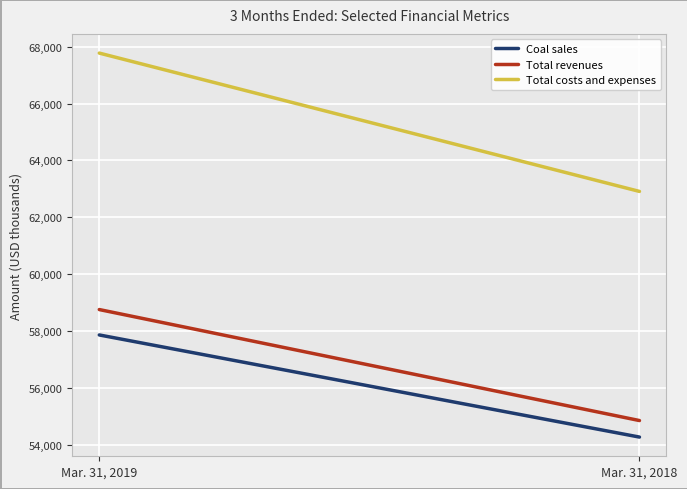

What is the sum of the Coal sales values at Mar. 31, 2018 and Mar. 31, 2019?

112135